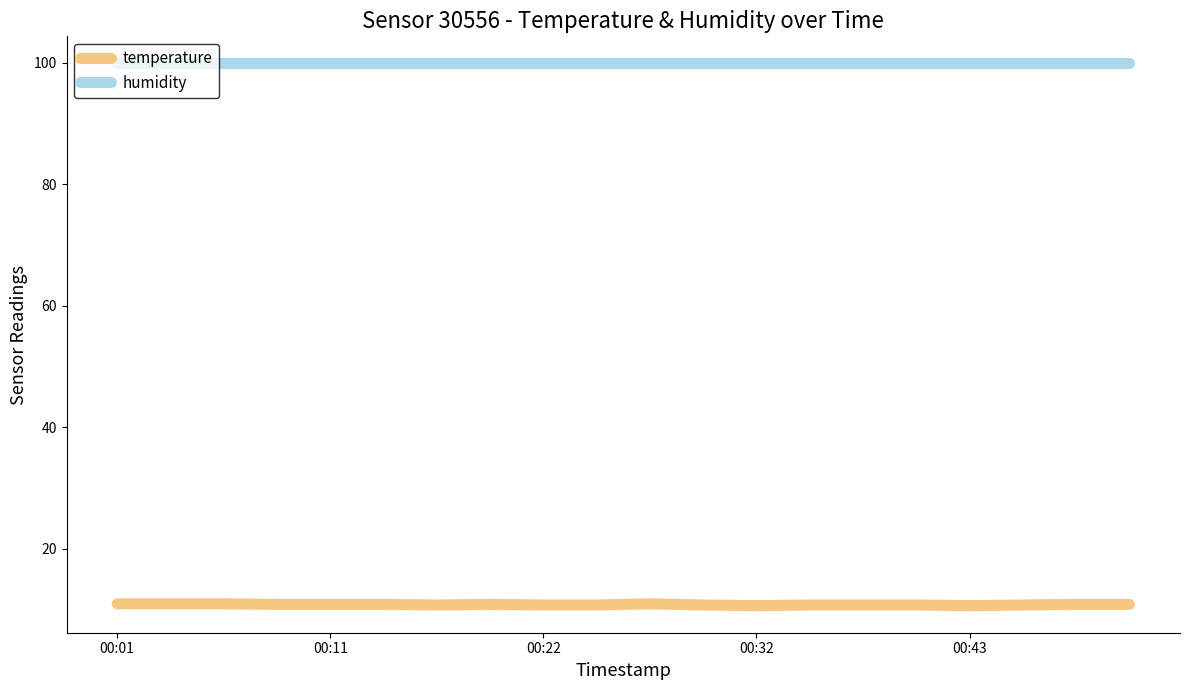

Which series has the widest spread of values?

temperature